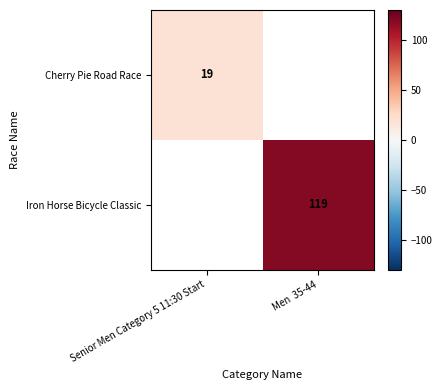

Is it true that Cherry Pie Road Race equals 19 at Senior Men Category 5 11:30 Start?

True